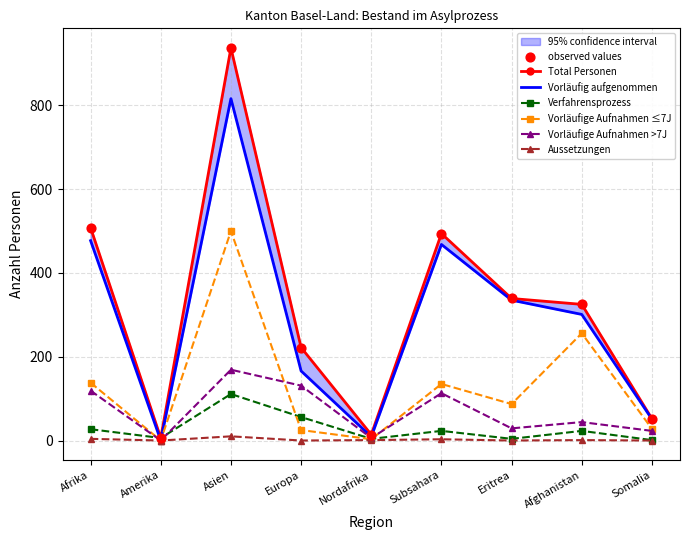

What is the total value across all series at Amerika?

12